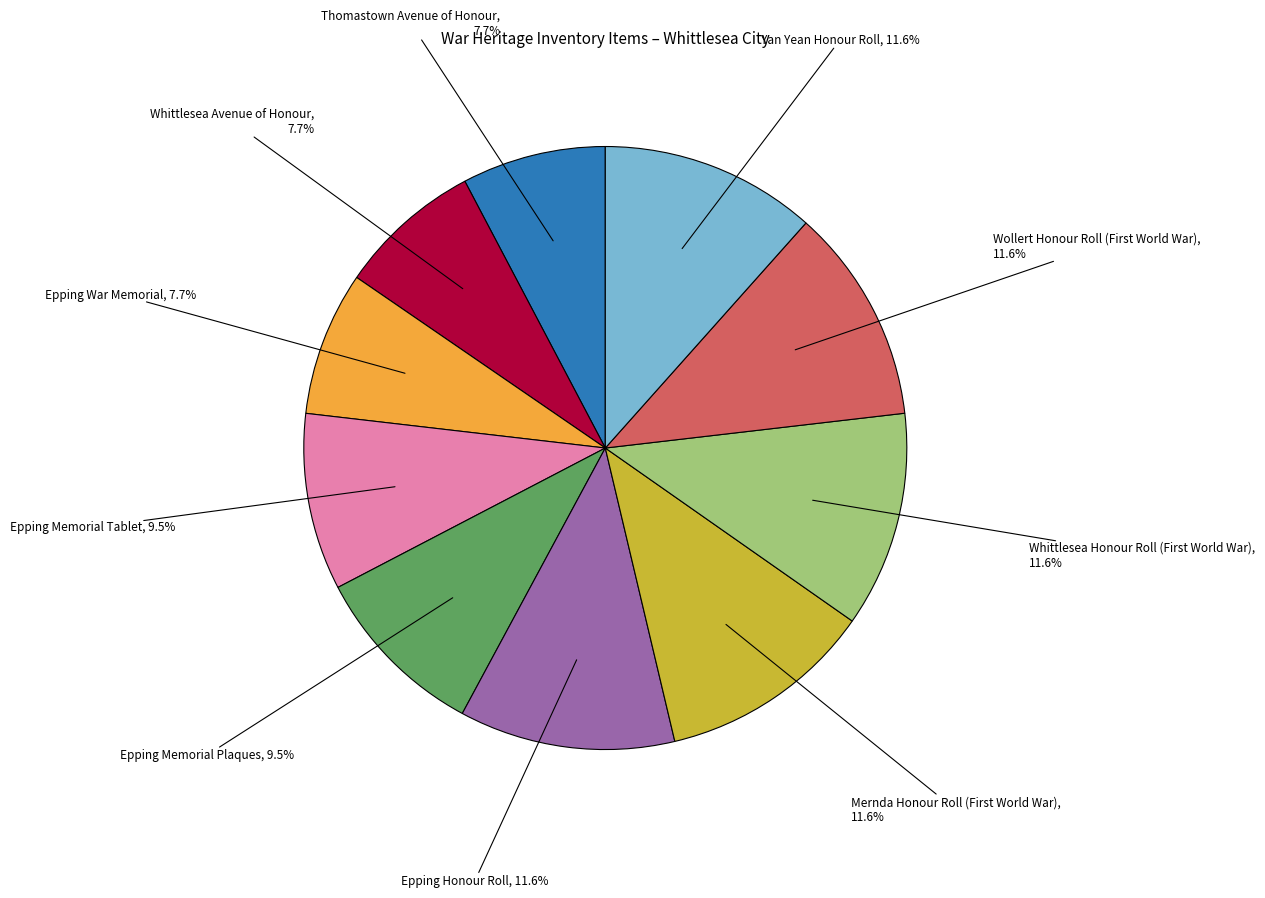

Does Yan Yean Honour Roll represent more than half of the total?

No